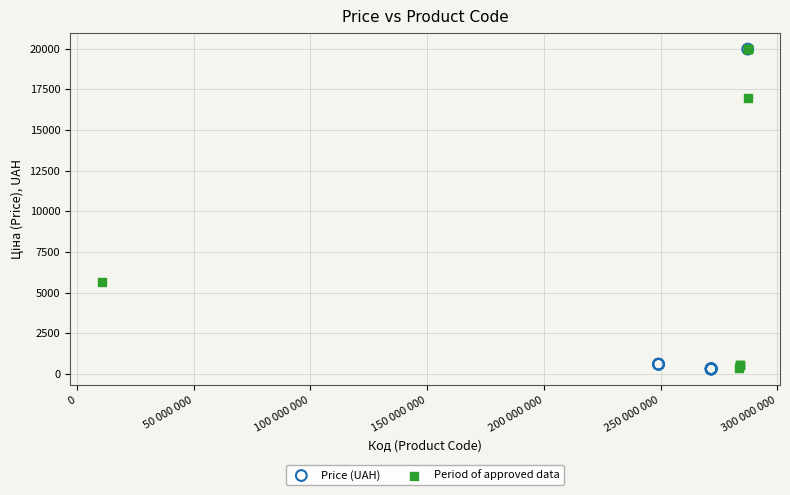

What are all the series names shown in the legend?

Price (UAH), Period of approved data